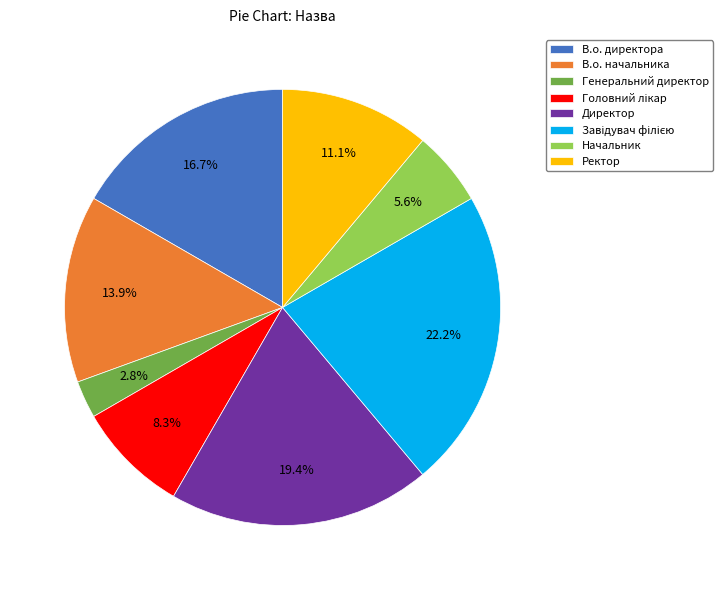

The Начальник slice represents 1% of the pie. True or false?

False